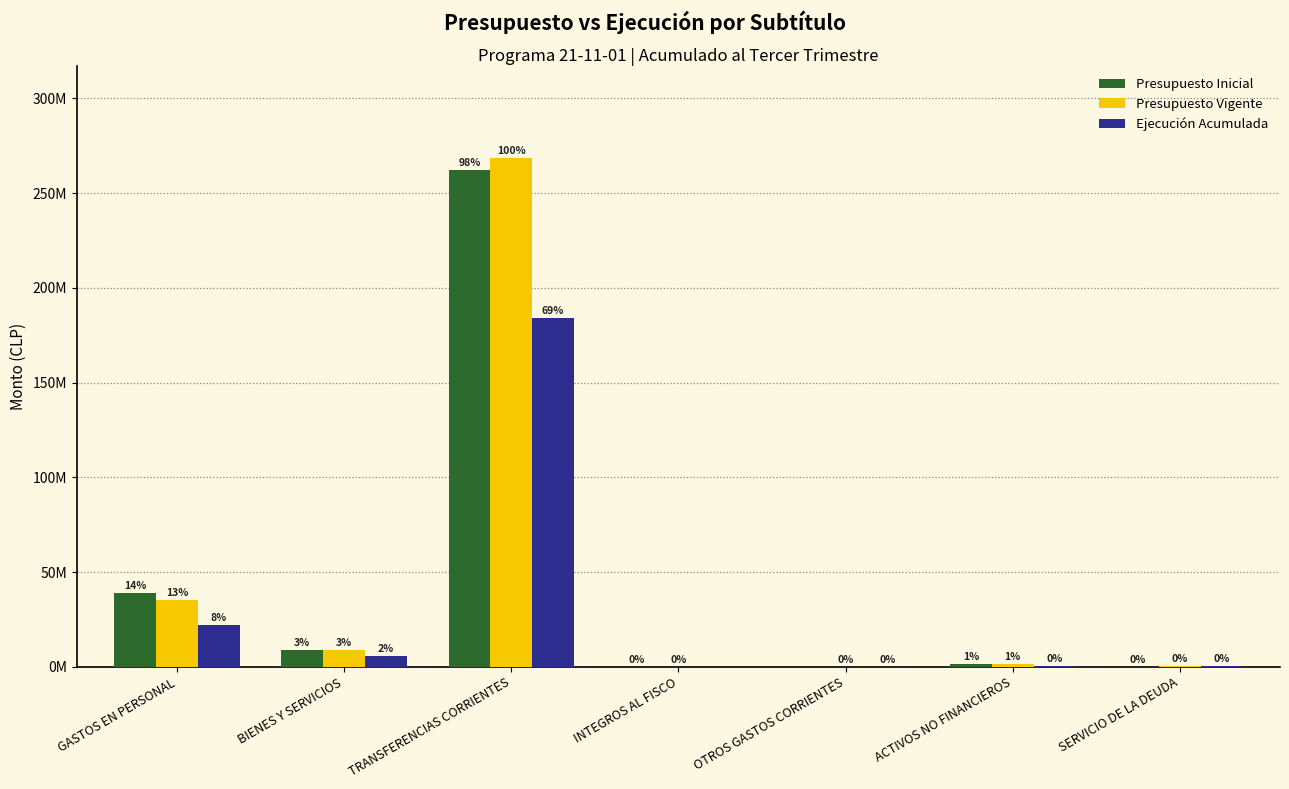

The Ejecución Acumulada series shows 2650 at OTROS GASTOS CORRIENTES. True or false?

True